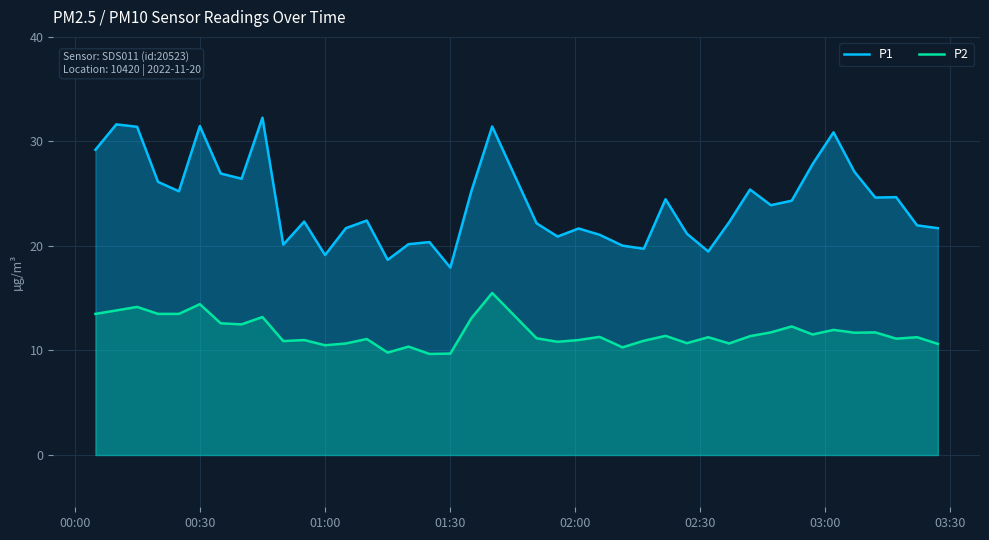

What is the difference between the maximum and minimum values in the P2 series?

5.8